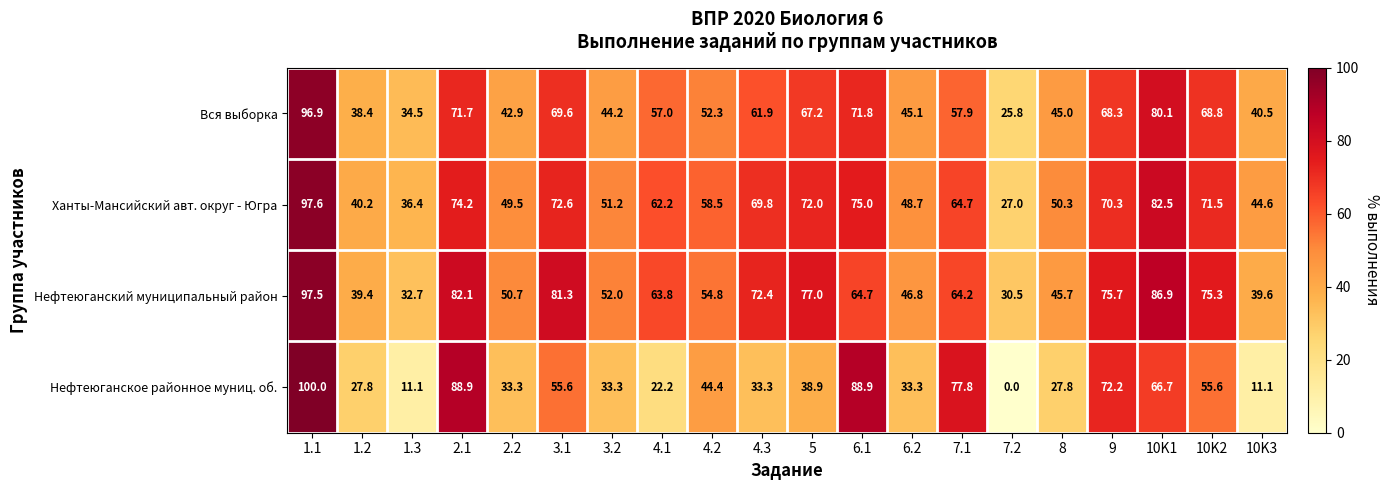

List the series in order of their peak value, lowest first.

Вся выборка, Нефтеюганский муниципальный район, Ханты-Мансийский авт. округ - Югра, Нефтеюганское районное муниц. об.